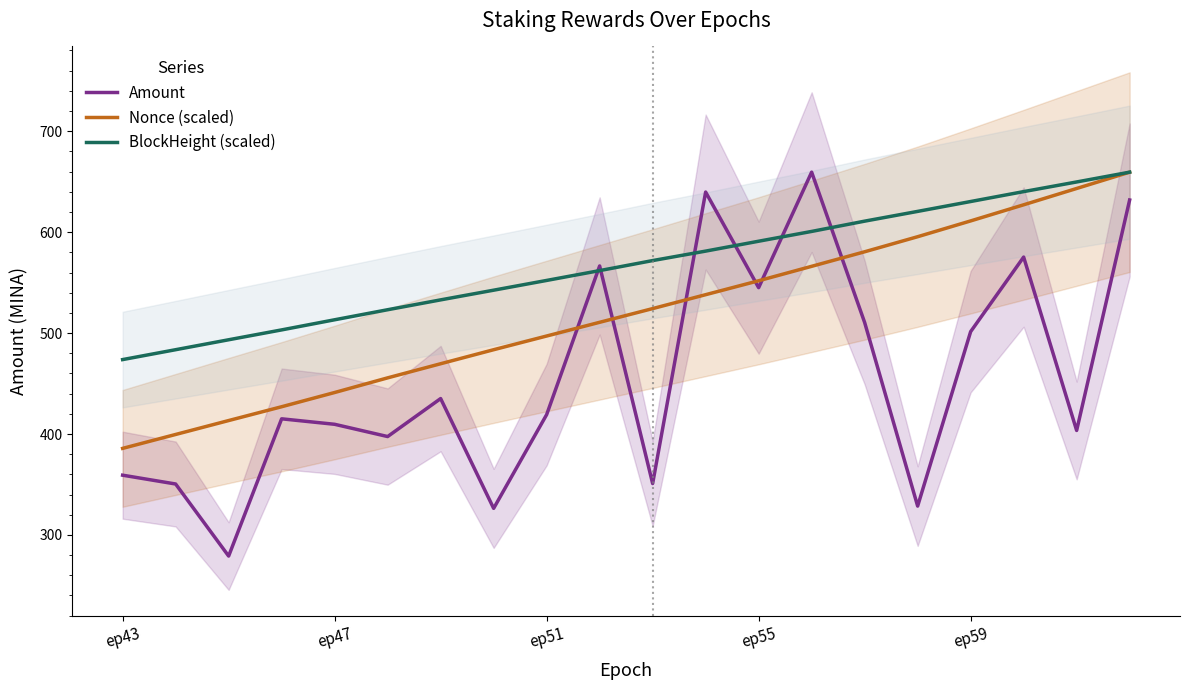

What are all the series names shown in the legend?

Amount, Nonce (scaled), BlockHeight (scaled)